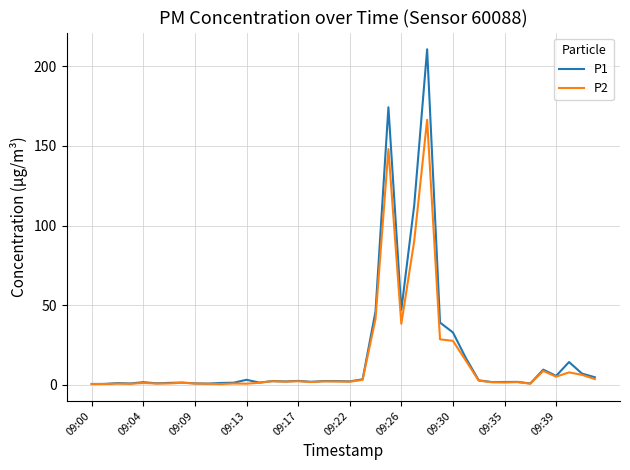

Which series has the largest range (max minus min)?

P1